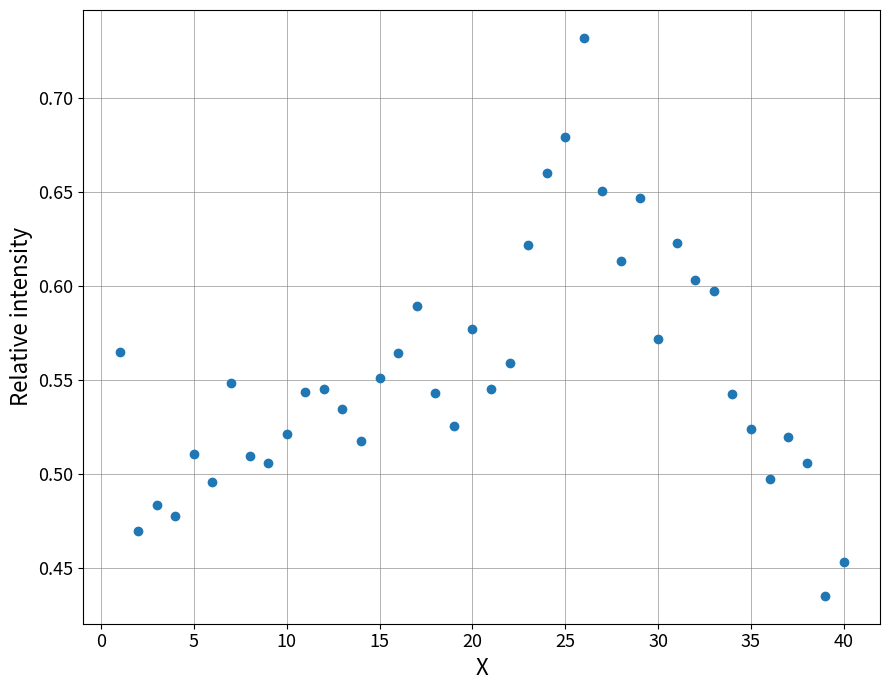

What is the range of X values (max minus min)?

39.0